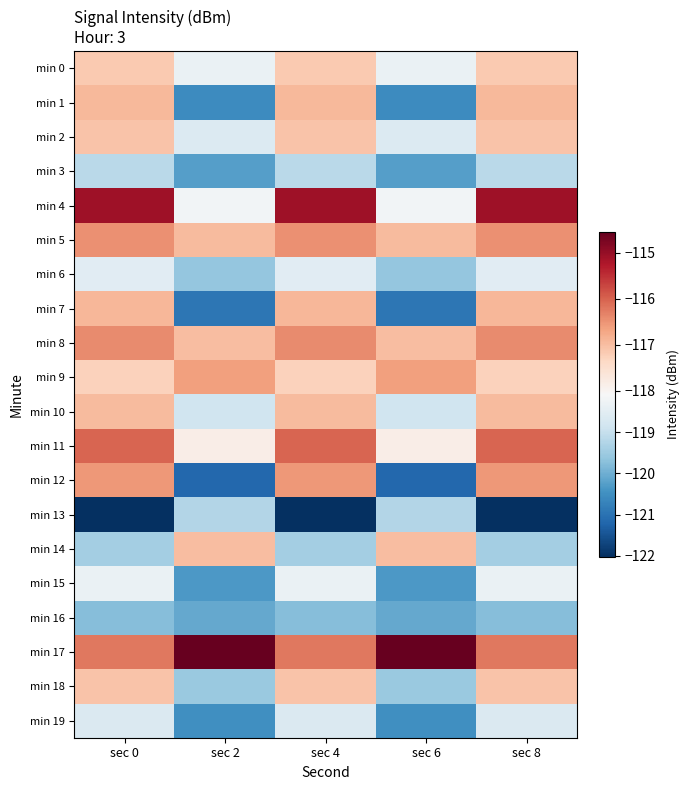

Reading left to right, transcribe all the data shown in this chart.

min 0: sec 0=-117.2	sec 2=-118.3	sec 4=-117.2	sec 6=-118.3	sec 8=-117.2
min 1: sec 0=-116.9	sec 2=-120.6	sec 4=-116.9	sec 6=-120.6	sec 8=-116.9
min 2: sec 0=-117.1	sec 2=-118.6	sec 4=-117.1	sec 6=-118.6	sec 8=-117.1
min 3: sec 0=-119.1	sec 2=-120.3	sec 4=-119.1	sec 6=-120.3	sec 8=-119.1
min 4: sec 0=-115.1	sec 2=-118.2	sec 4=-115.1	sec 6=-118.2	sec 8=-115.1
min 5: sec 0=-116.5	sec 2=-117.0	sec 4=-116.5	sec 6=-117.0	sec 8=-116.5
min 6: sec 0=-118.5	sec 2=-119.6	sec 4=-118.5	sec 6=-119.6	sec 8=-118.5
min 7: sec 0=-116.9	sec 2=-120.9	sec 4=-116.9	sec 6=-120.9	sec 8=-116.9
min 8: sec 0=-116.4	sec 2=-117.0	sec 4=-116.4	sec 6=-117.0	sec 8=-116.4
min 9: sec 0=-117.3	sec 2=-116.6	sec 4=-117.3	sec 6=-116.6	sec 8=-117.3
min 10: sec 0=-117.0	sec 2=-118.9	sec 4=-117.0	sec 6=-118.9	sec 8=-117.0
min 11: sec 0=-116.0	sec 2=-117.8	sec 4=-116.0	sec 6=-117.8	sec 8=-116.0
min 12: sec 0=-116.5	sec 2=-121.2	sec 4=-116.5	sec 6=-121.2	sec 8=-116.5
min 13: sec 0=-122.0	sec 2=-119.2	sec 4=-122.0	sec 6=-119.2	sec 8=-122.0
min 14: sec 0=-119.4	sec 2=-117.0	sec 4=-119.4	sec 6=-117.0	sec 8=-119.4
min 15: sec 0=-118.3	sec 2=-120.3	sec 4=-118.3	sec 6=-120.3	sec 8=-118.3
min 16: sec 0=-119.7	sec 2=-120.1	sec 4=-119.7	sec 6=-120.1	sec 8=-119.7
min 17: sec 0=-116.2	sec 2=-114.5	sec 4=-116.2	sec 6=-114.5	sec 8=-116.2
min 18: sec 0=-117.1	sec 2=-119.5	sec 4=-117.1	sec 6=-119.5	sec 8=-117.1
min 19: sec 0=-118.7	sec 2=-120.5	sec 4=-118.7	sec 6=-120.5	sec 8=-118.7